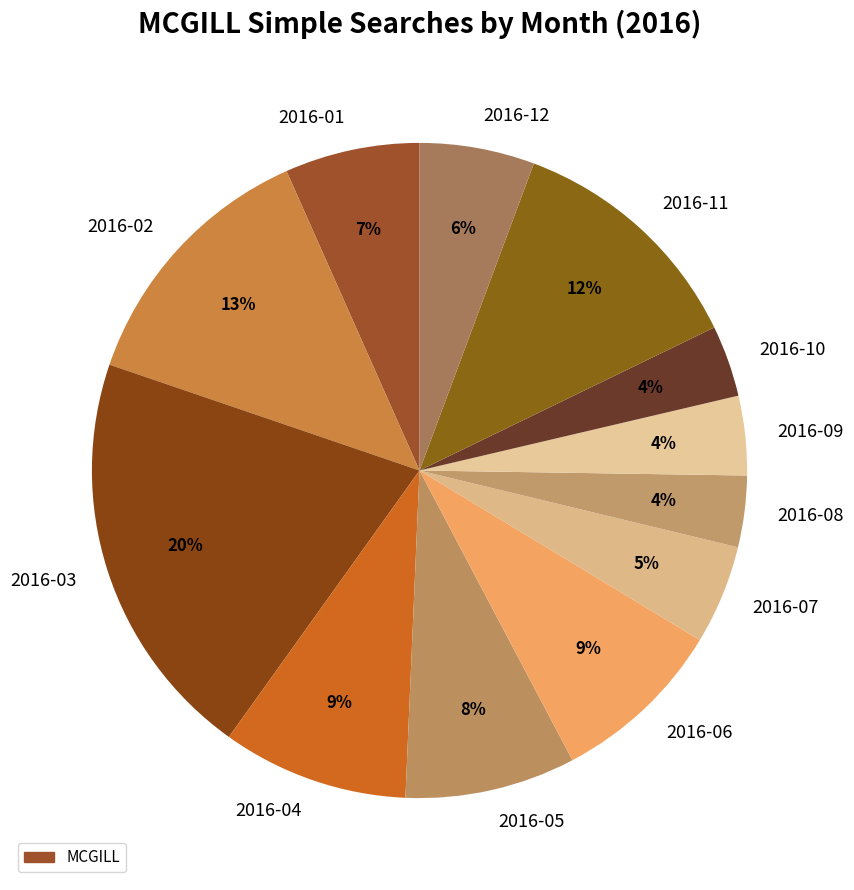

How many slices are in this pie chart?

12